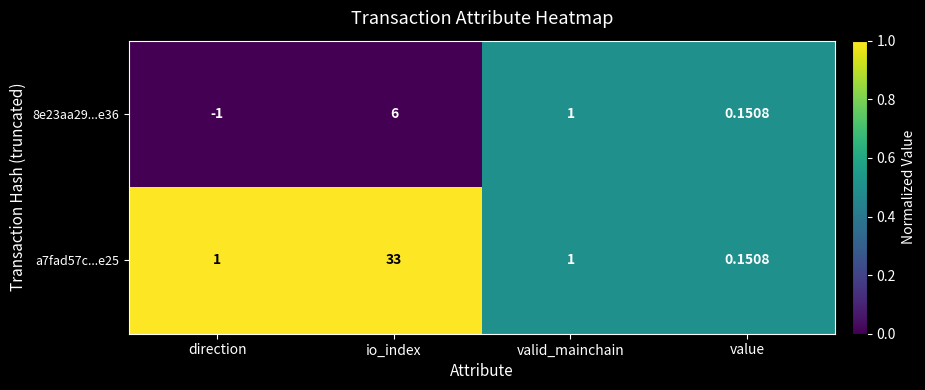

List the series in order of their overall mean, lowest first.

8e23aa29...e36, a7fad57c...e25